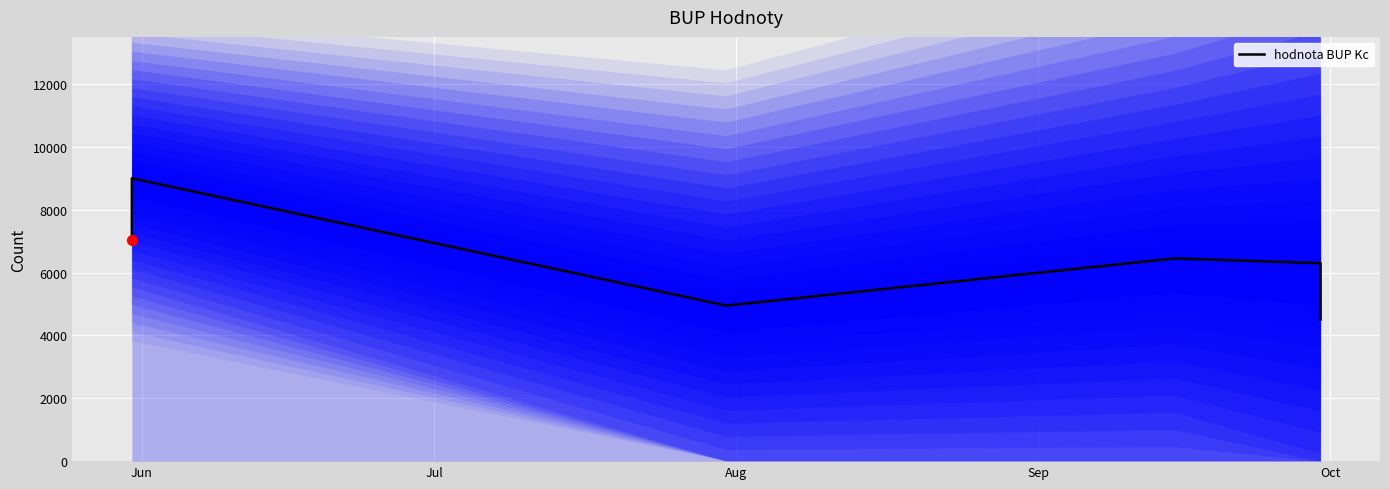

Approximately how many times larger is the value at Oct compared to Jul?

0.7